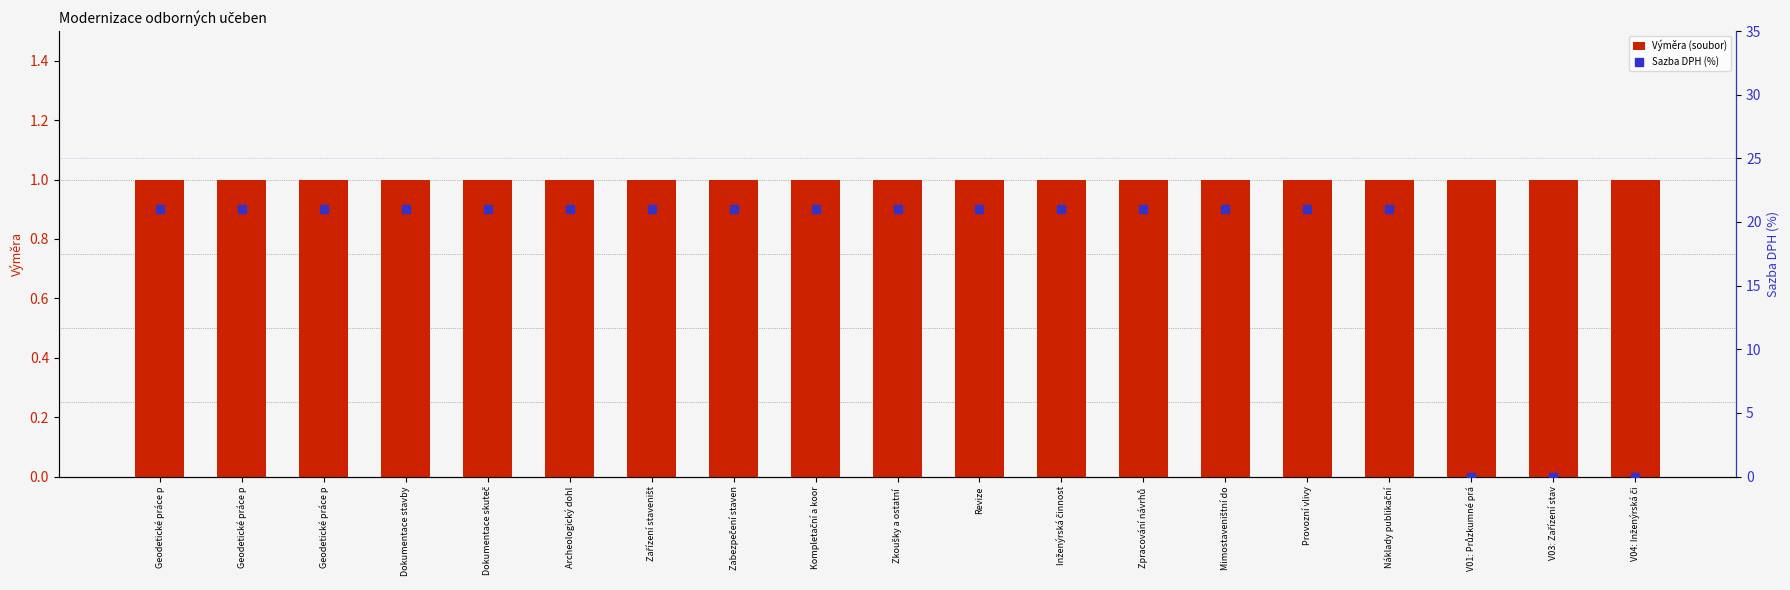

Which series contains the highest Y value?

Sazba DPH (%)